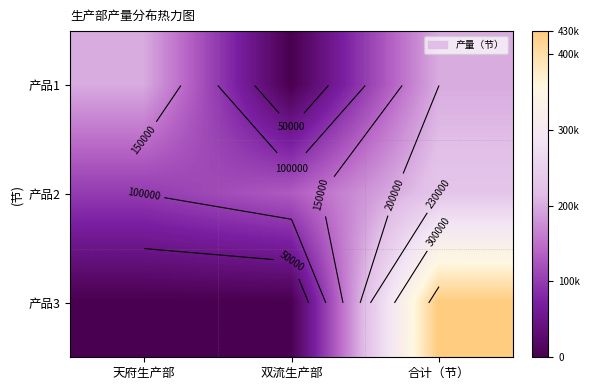

What is the average value of the 产品2 series?

153333